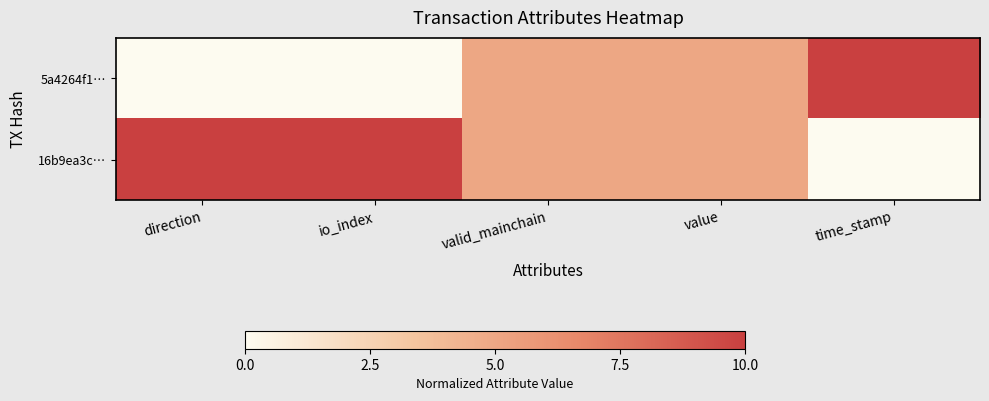

Count the number of categories in the chart.

5